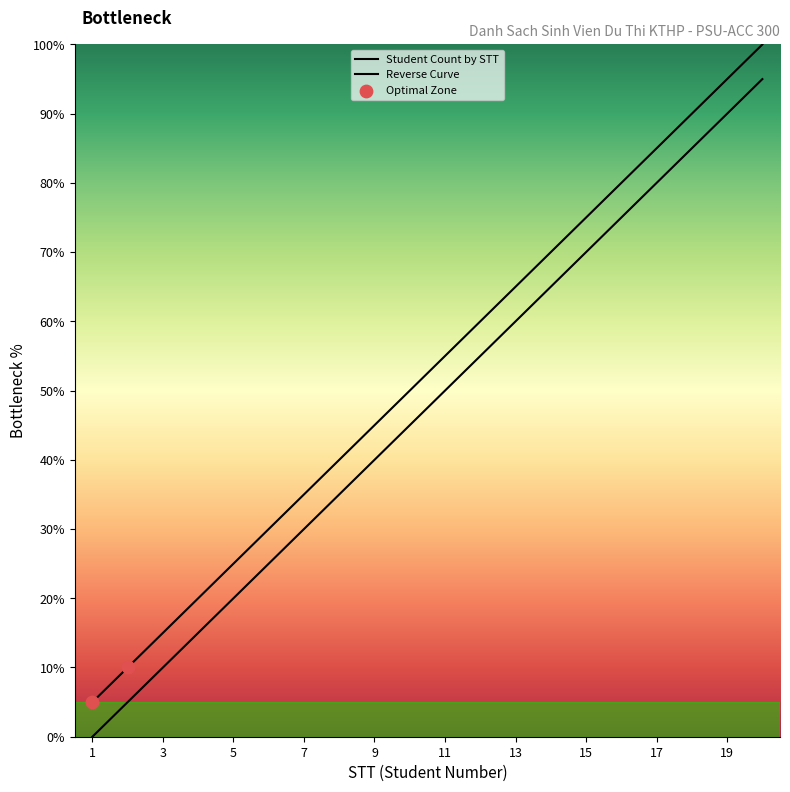

What is the change in value from 18 to 19?

+5.0